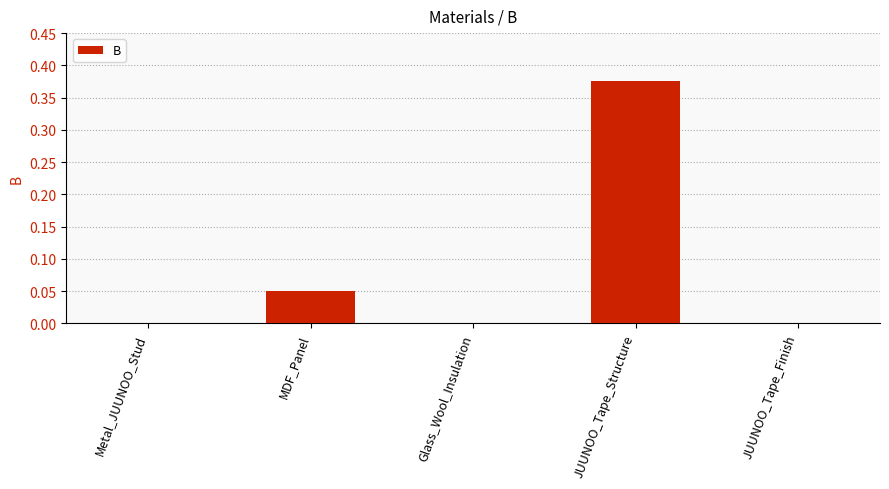

Which has a higher value, Metal_JUUNOO_Stud or MDF_Panel?

MDF_Panel